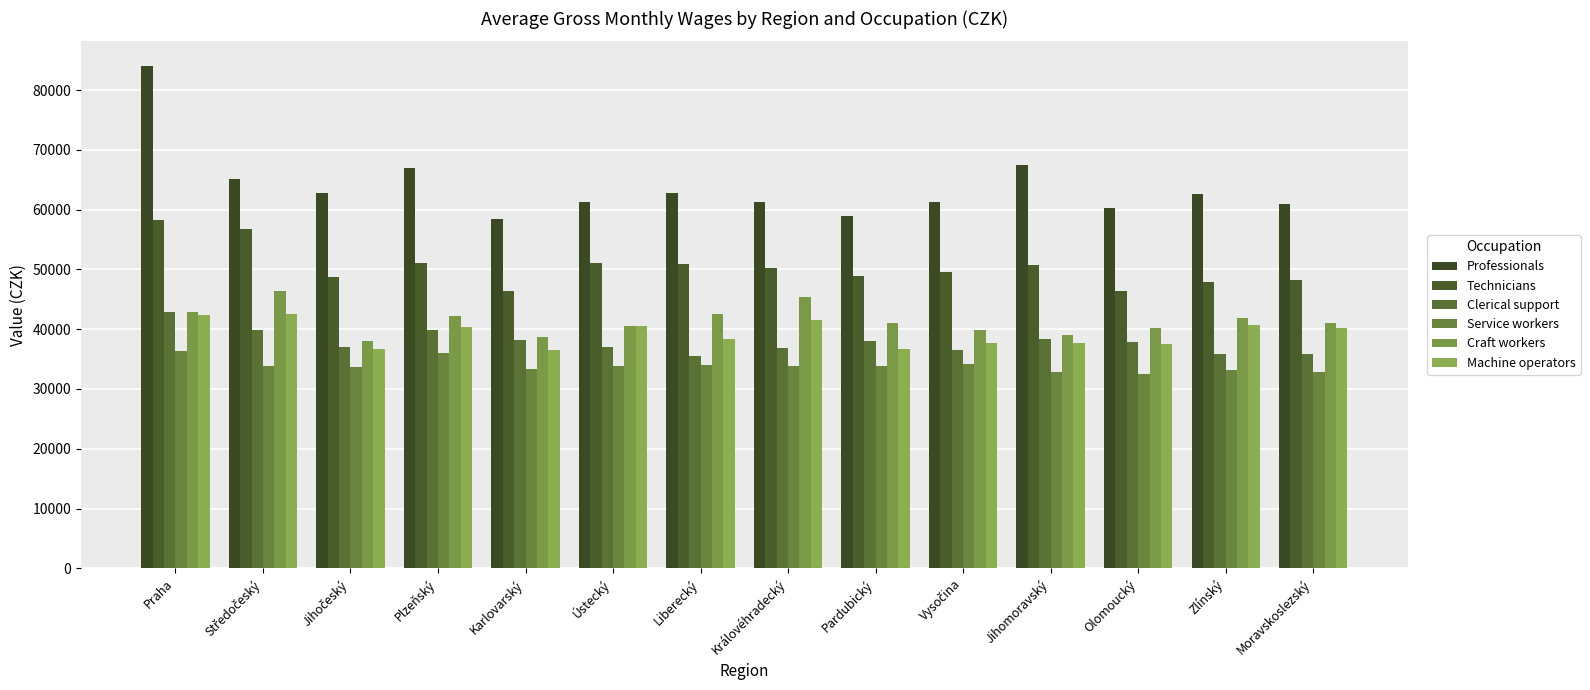

What is the total value across all series at Ústecký?

264052